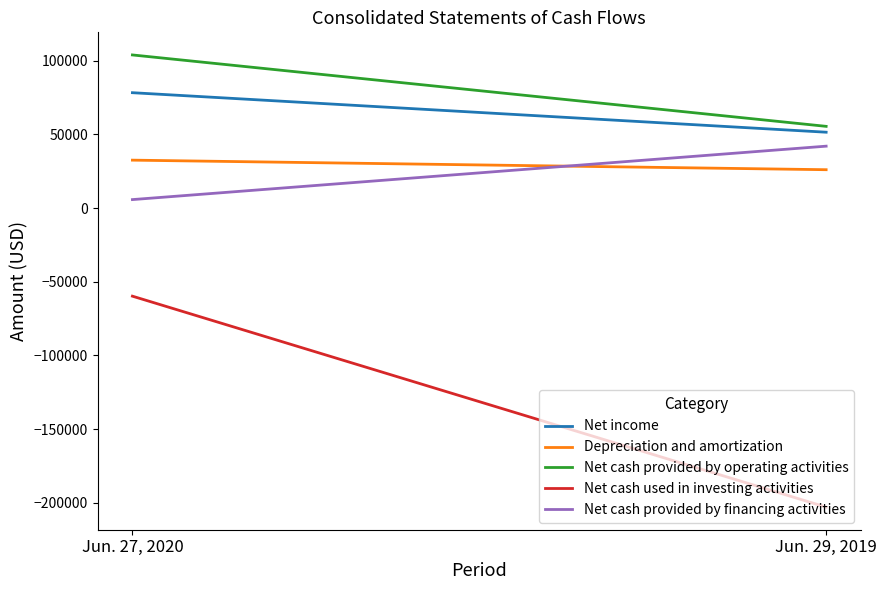

Which series has the widest spread of values?

Net cash used in investing activities